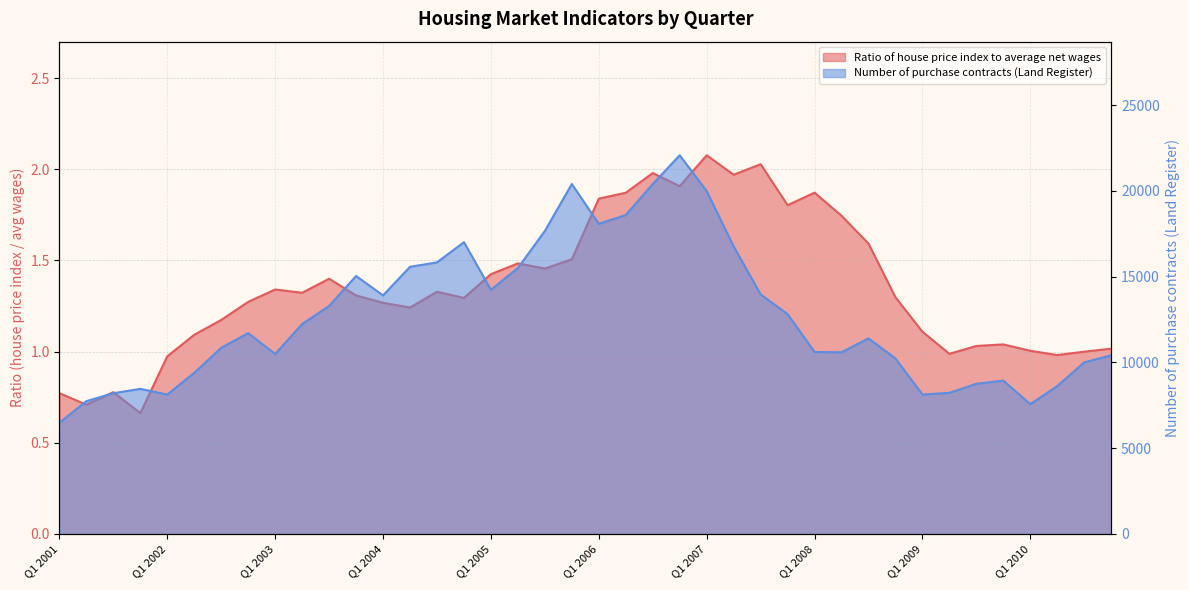

What is the label of the 17th point from the left?

Q1 2005